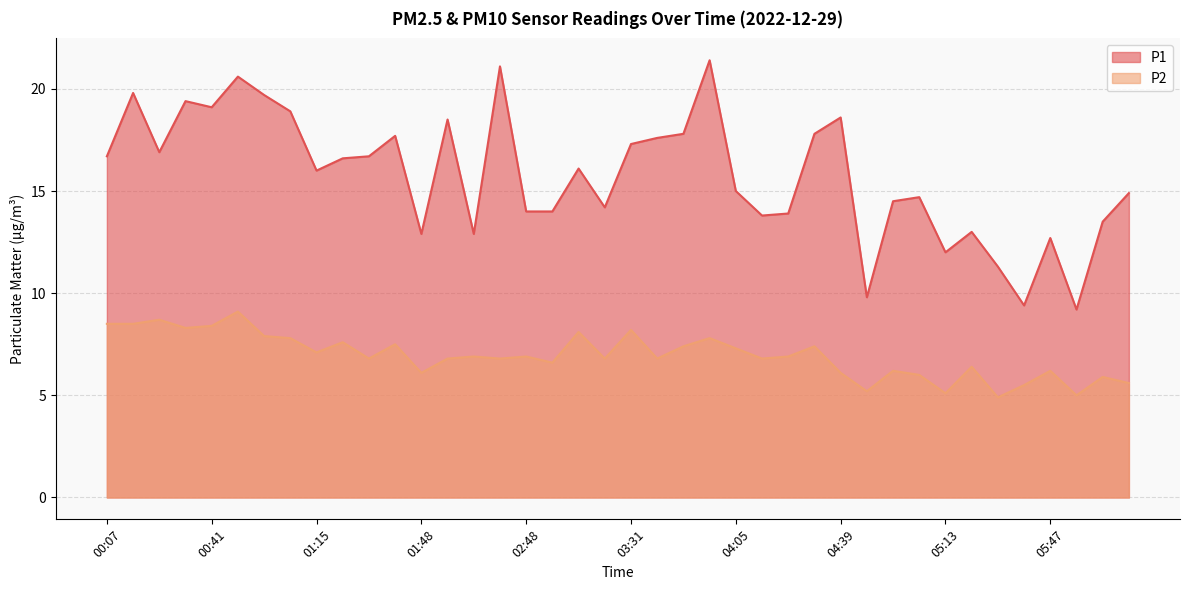

What is the value of the P2 point at the 26th from the left?

6.8